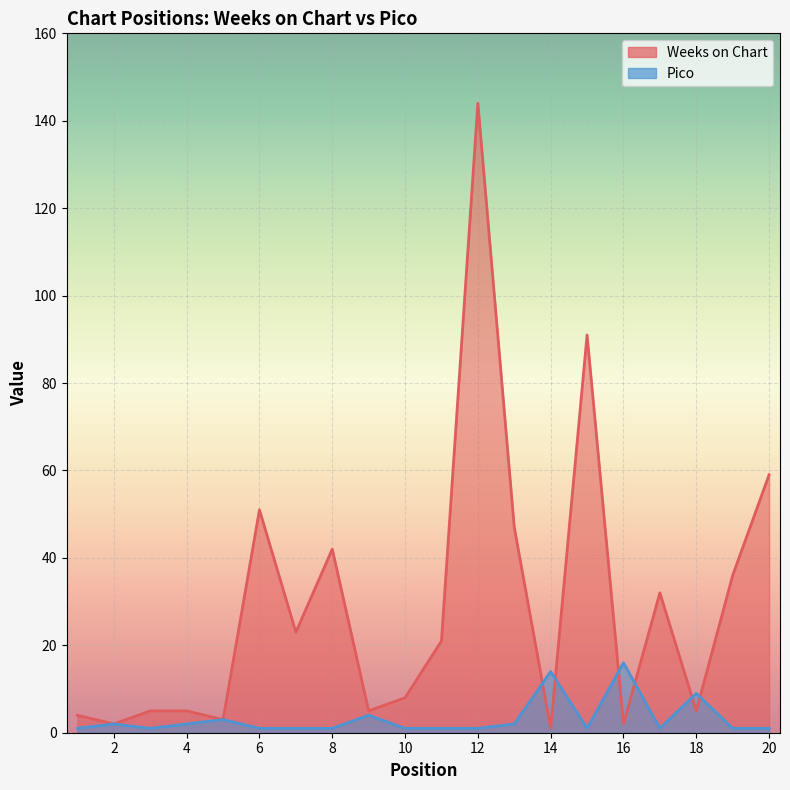

At which label does Weeks on Chart first exceed 21?

6